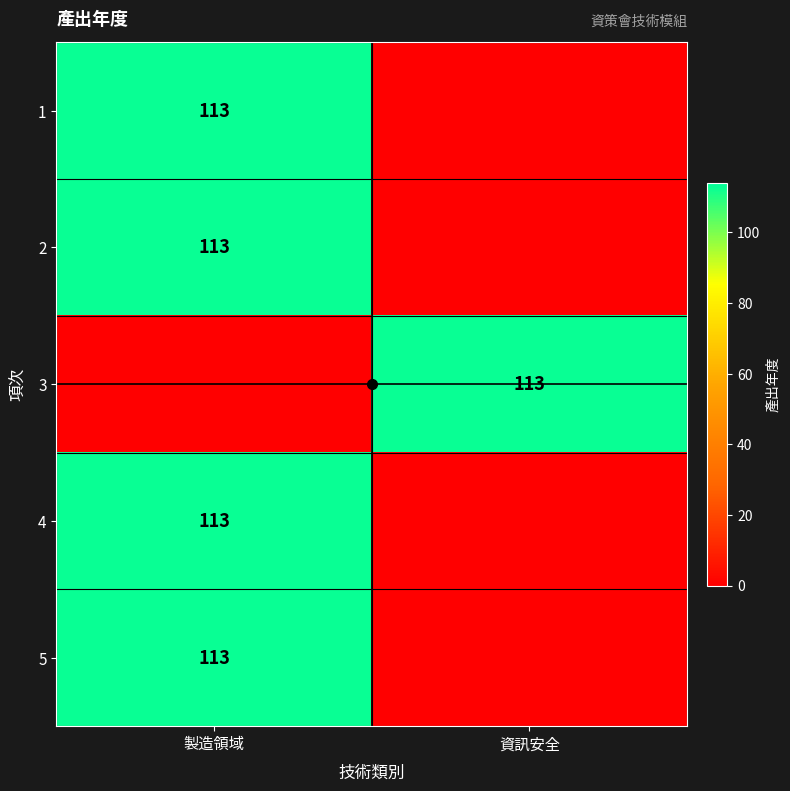

True or false: 1 has a value of 113 at 製造領域.

True